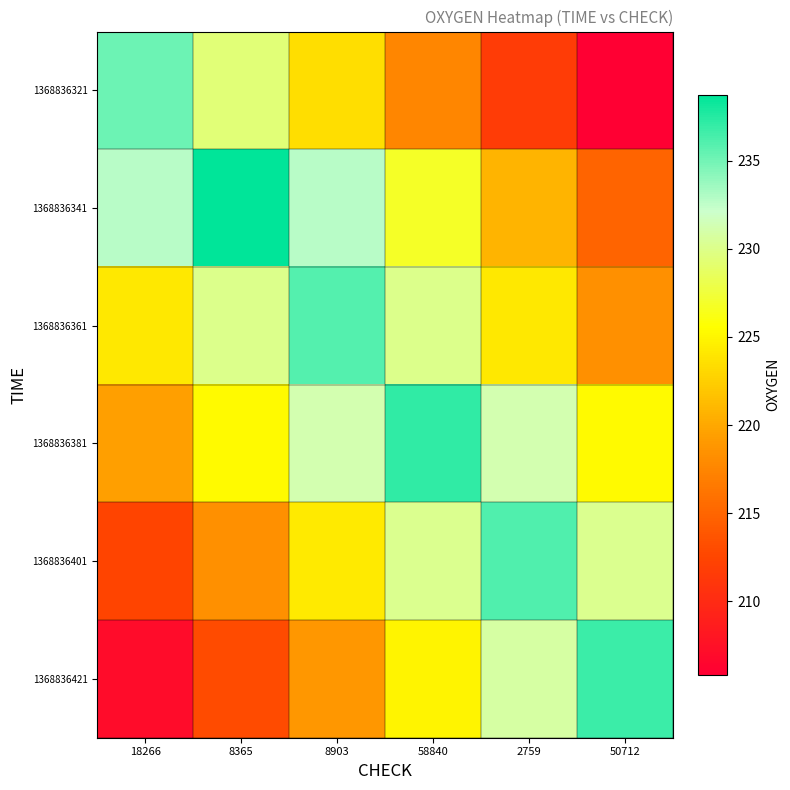

How many categories are shown in the chart?

6